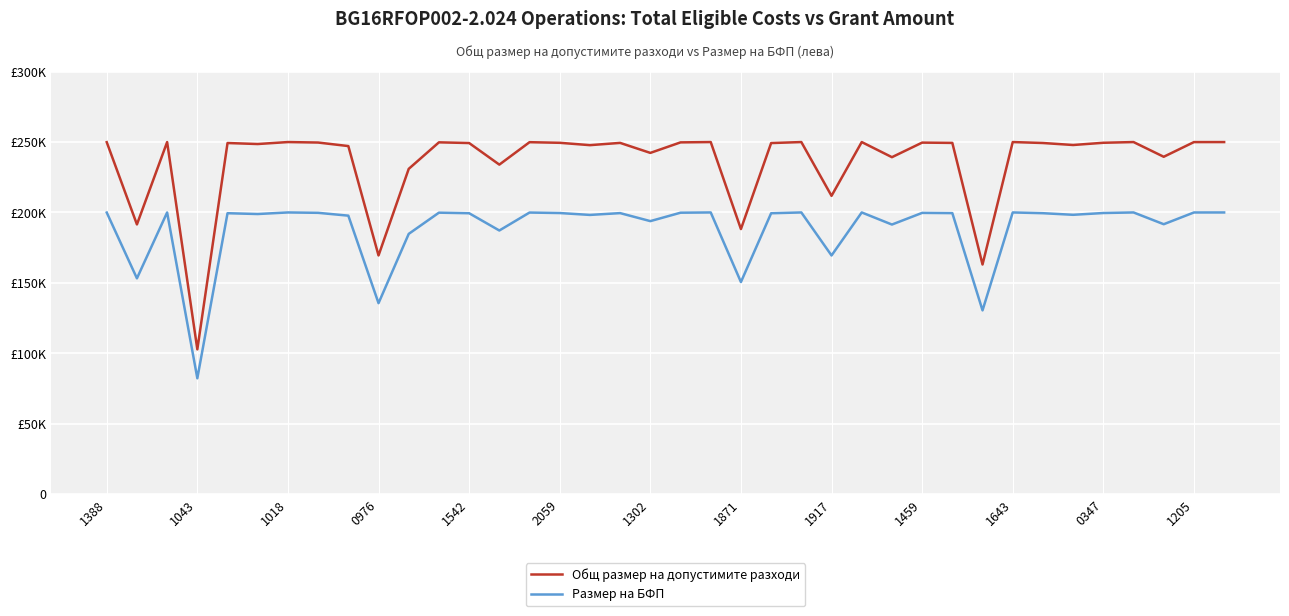

True or false: Общ размер на допустимите разходи has more than 1 interior local peaks.

True